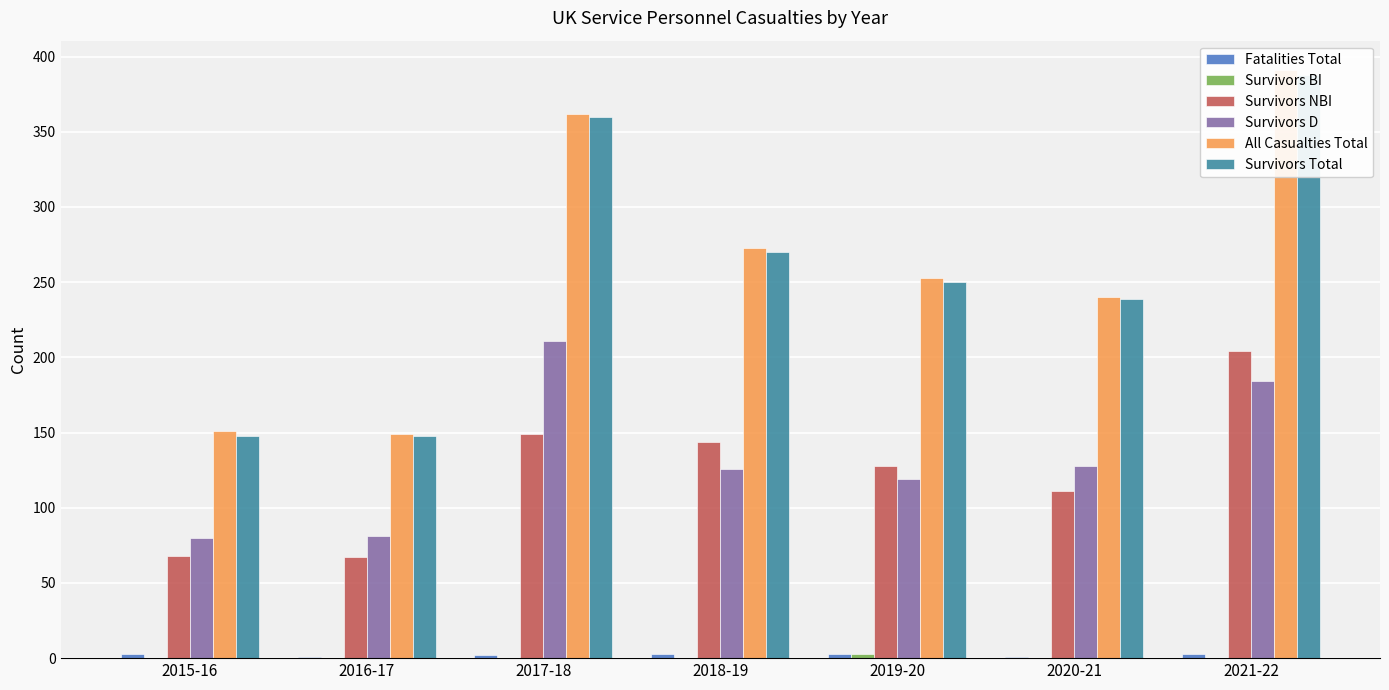

At 2015-16, list the series in order from smallest to largest.

Survivors BI, Fatalities Total, Survivors NBI, Survivors D, Survivors Total, All Casualties Total